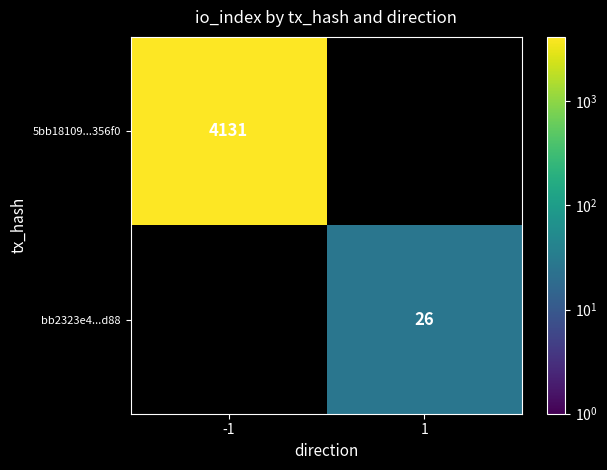

How many distinct data groups are displayed?

2